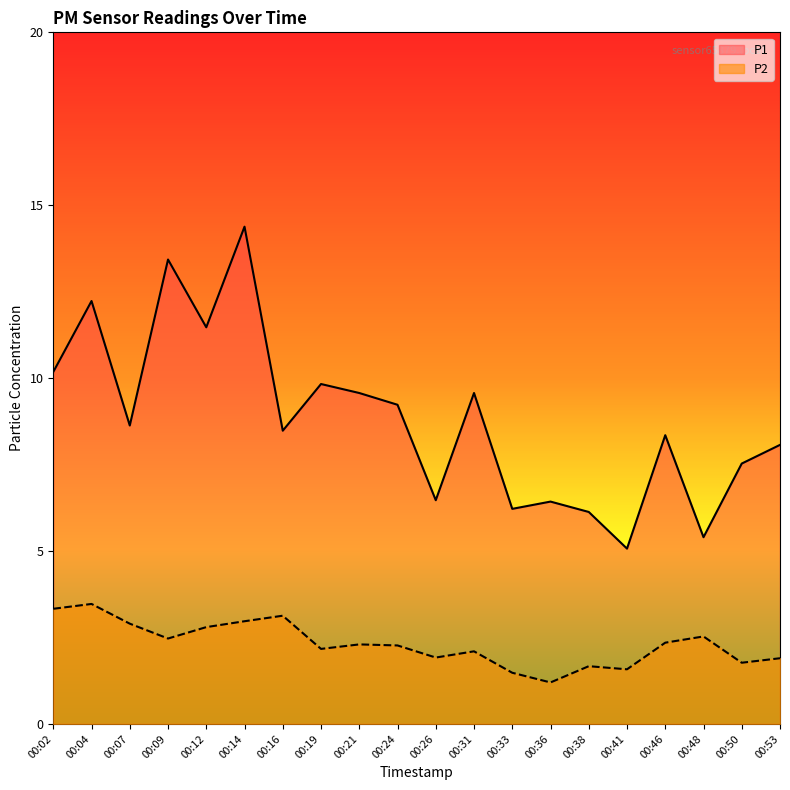

At which category does P2 reach its first local peak?

00:04